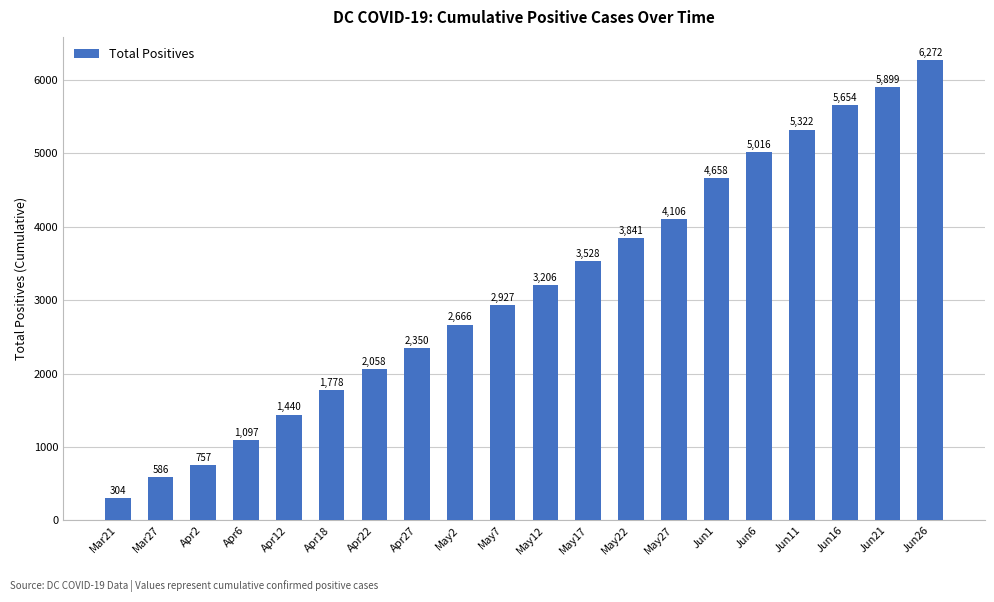

Reading left to right, extract all data points from this chart.

304	586	757	1097	1440	1778	2058	2350	2666	2927	3206	3528	3841	4106	4658	5016	5322	5654	5899	6272